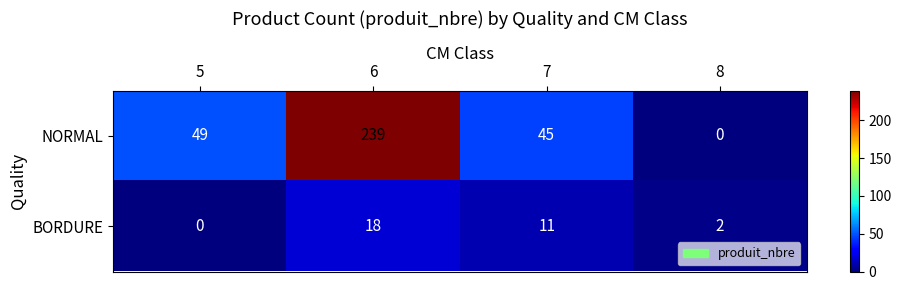

Which series has the largest total across all categories?

NORMAL